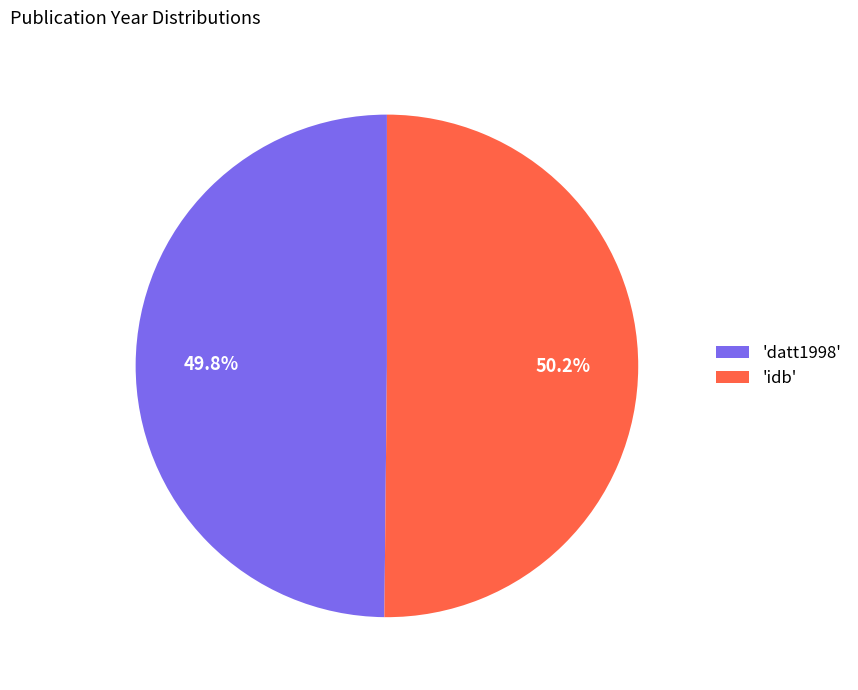

Is there any slice that represents more than half of the pie?

Yes